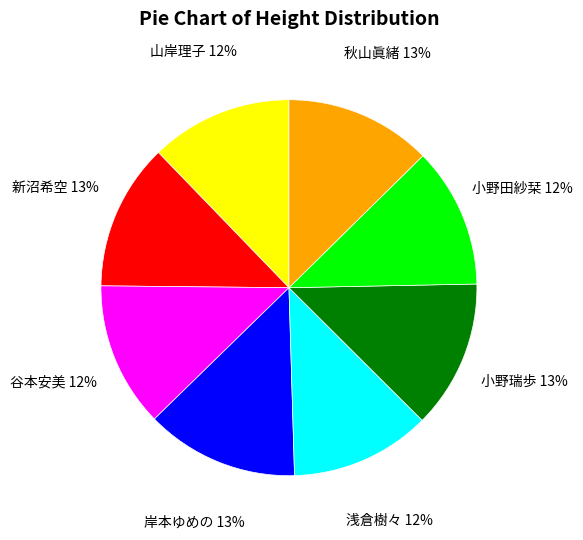

Does any single category account for the majority?

No